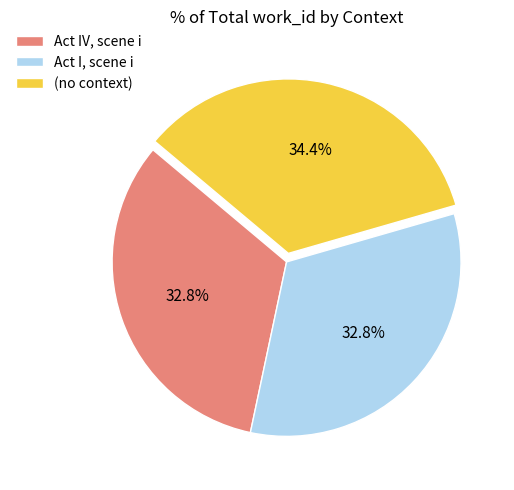

Is (no context) the majority of the pie?

No